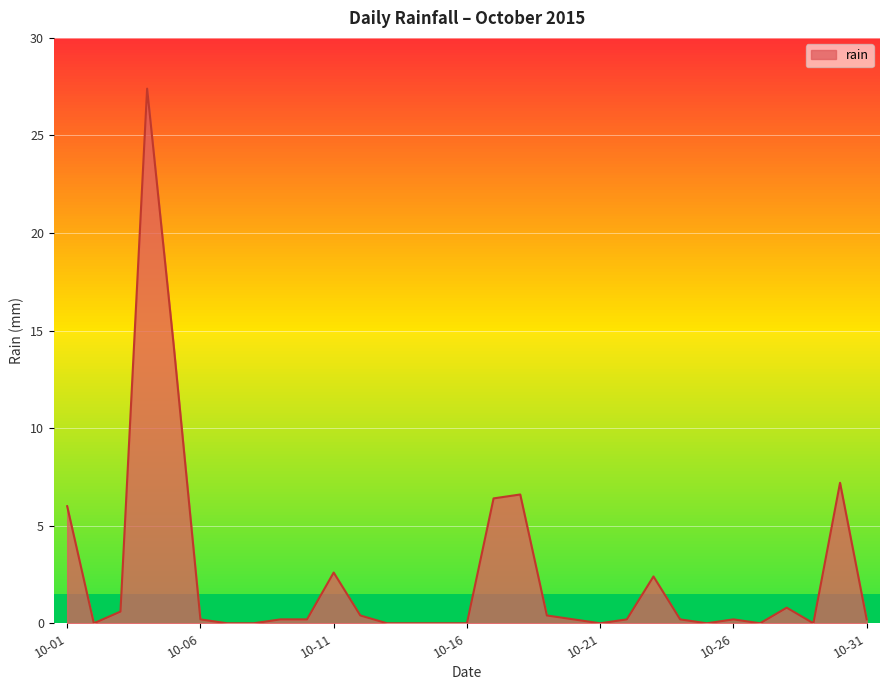

At which category does the chart reach its minimum across all series?

2015-10-02